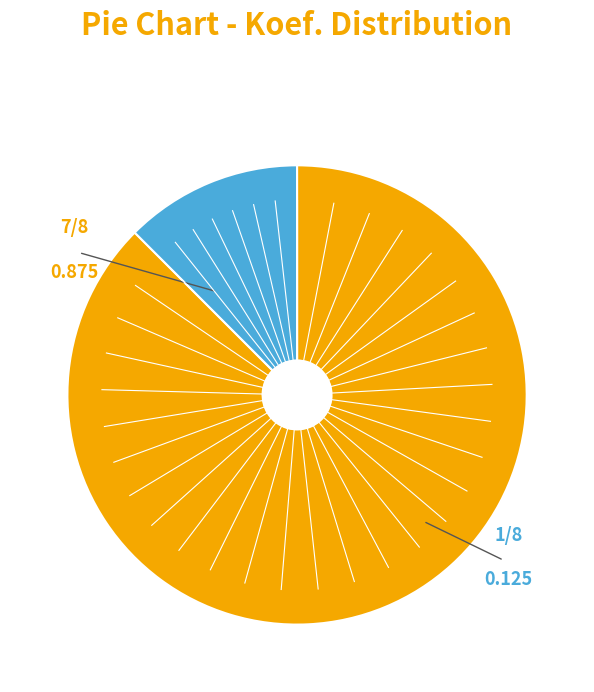

Is there a majority slice in this chart?

Yes